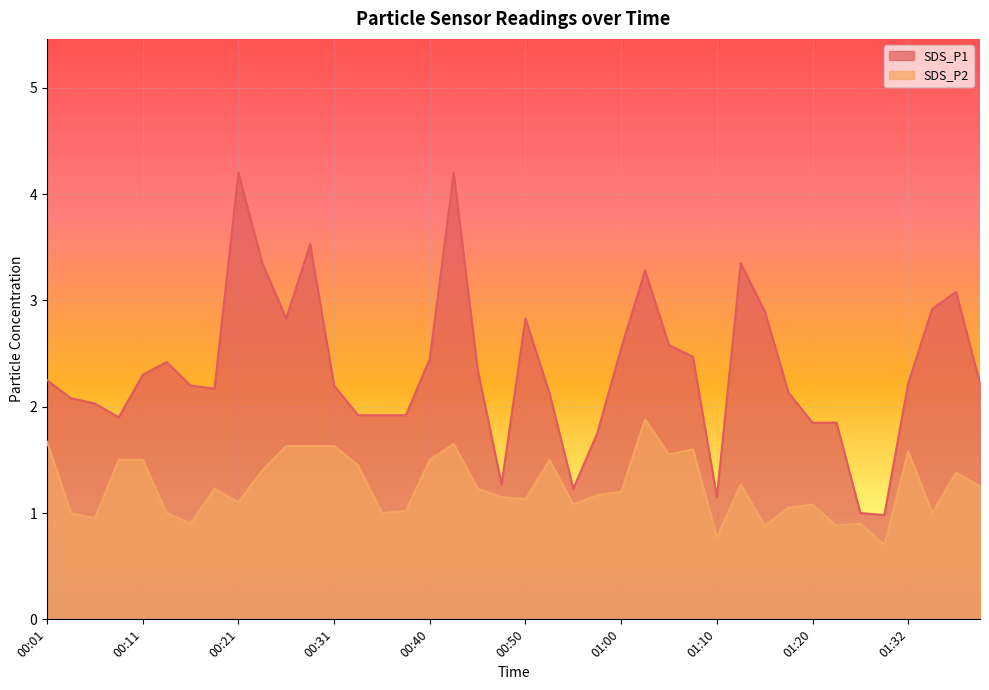

What position from the left is 00:55?

23